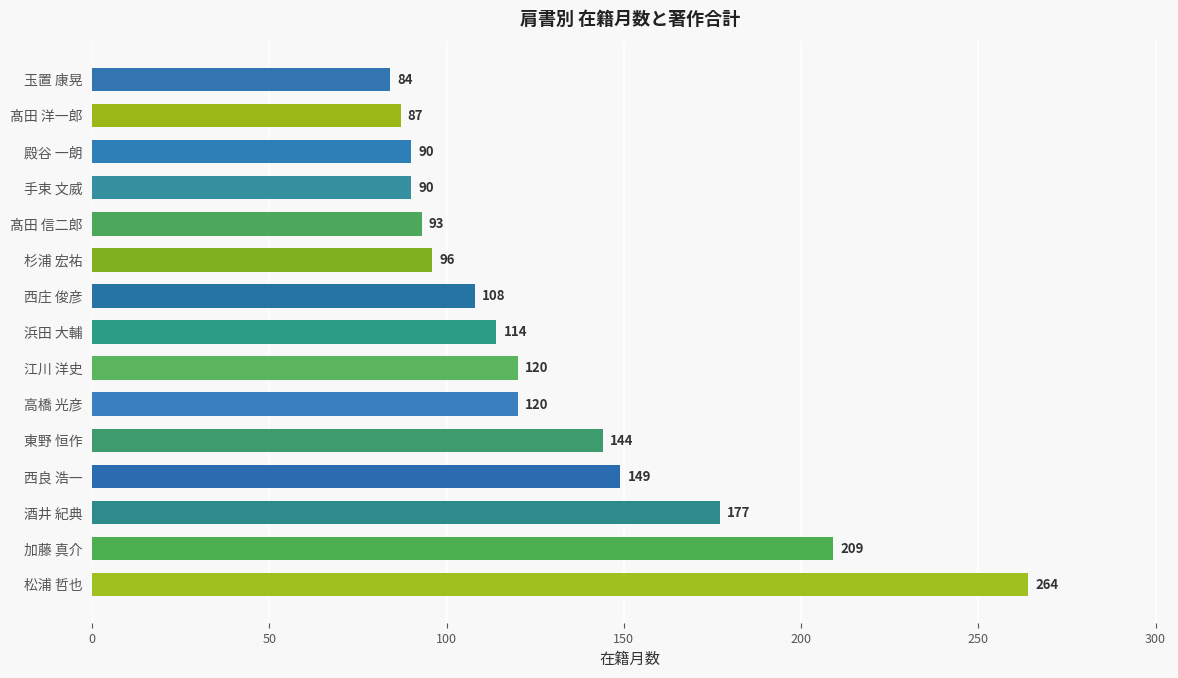

What is the sum of all values?

1945